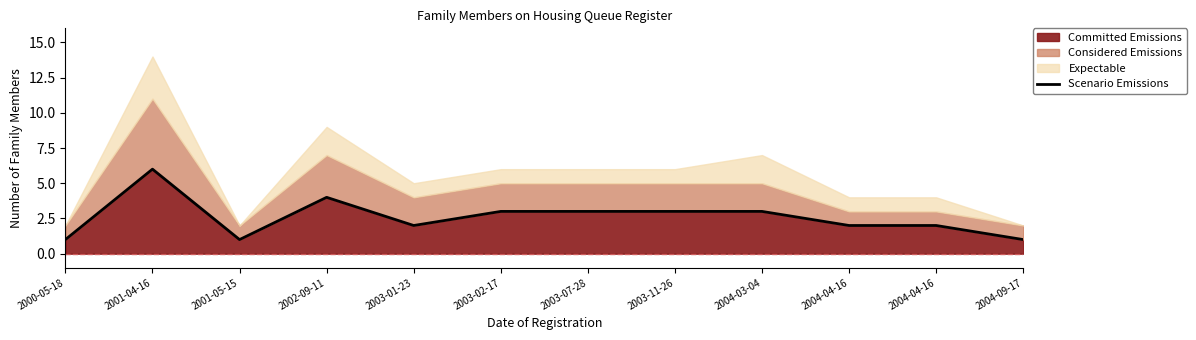

Which label corresponds to the smallest value in the chart?

2000-05-18